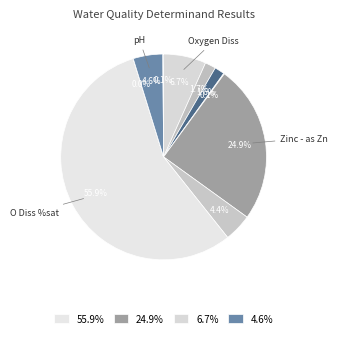

Is there any slice that represents more than half of the pie?

Yes